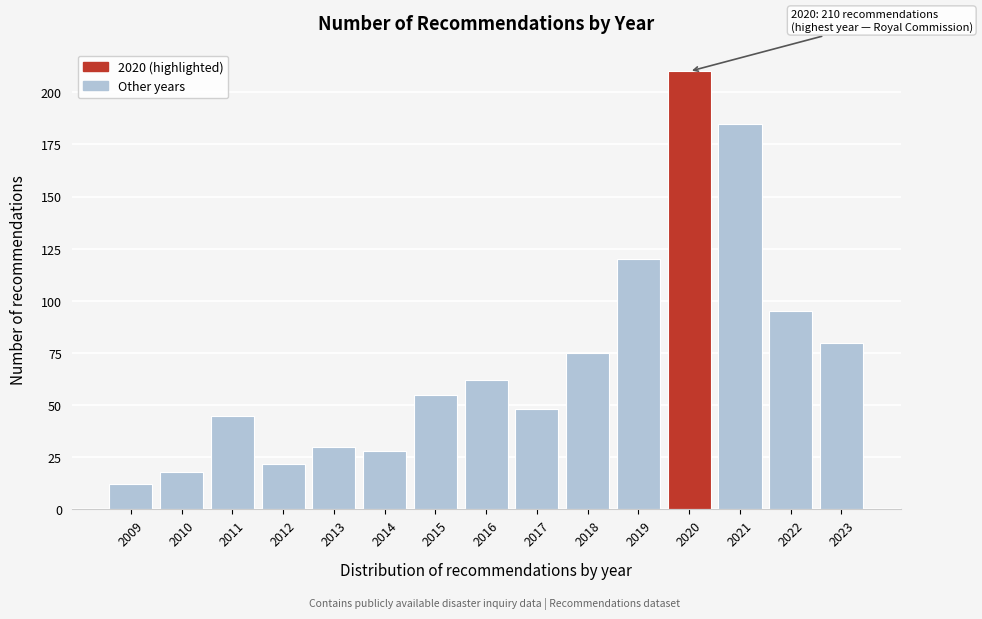

Reading left to right, list all the values displayed in this chart.

12	18	45	22	30	28	55	62	48	75	120	210	185	95	80